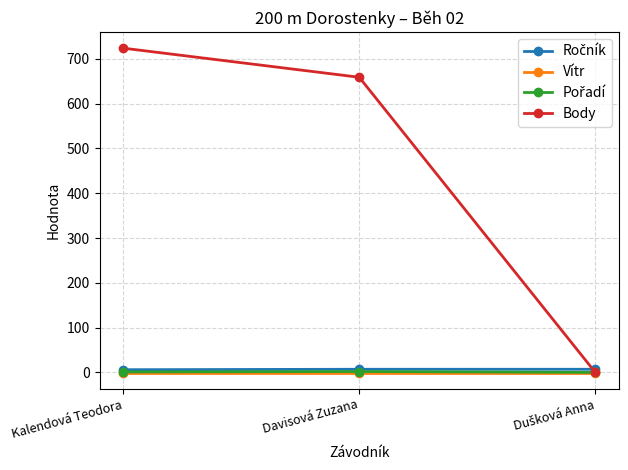

Which label corresponds to the largest value in the chart?

Kalendová Teodora